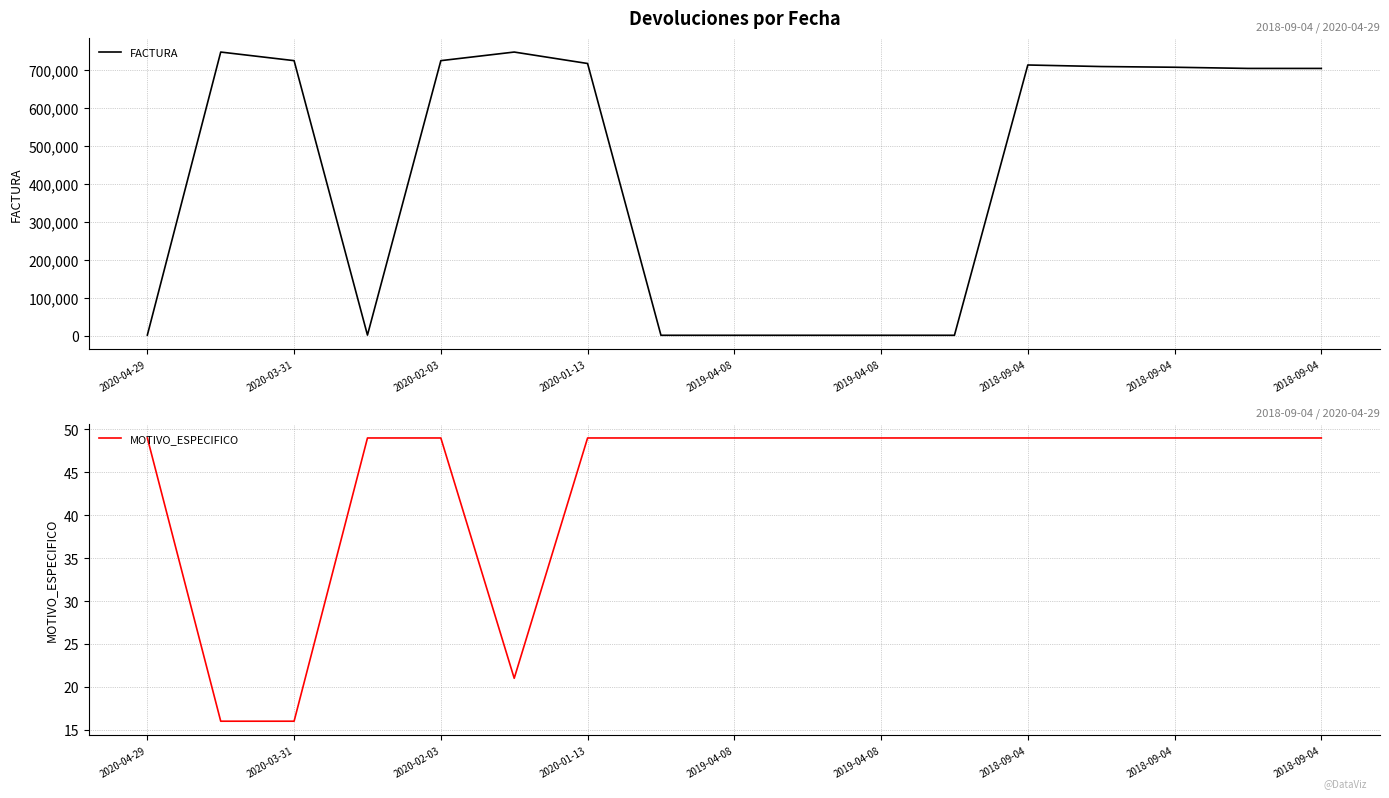

True or false: MOTIVO_ESPECIFICO and FACTURA cross at least once.

False